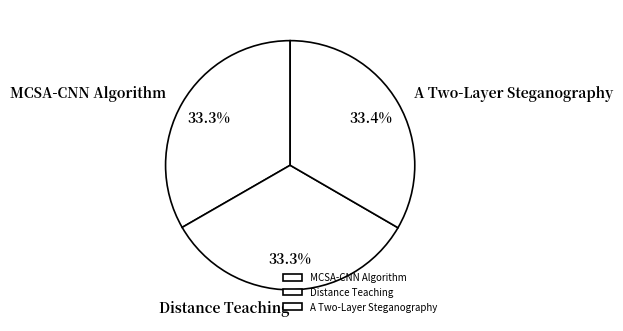

What is the ratio of the value at A Two-Layer Steganography to the value at MCSA-CNN Algorithm?

1.0